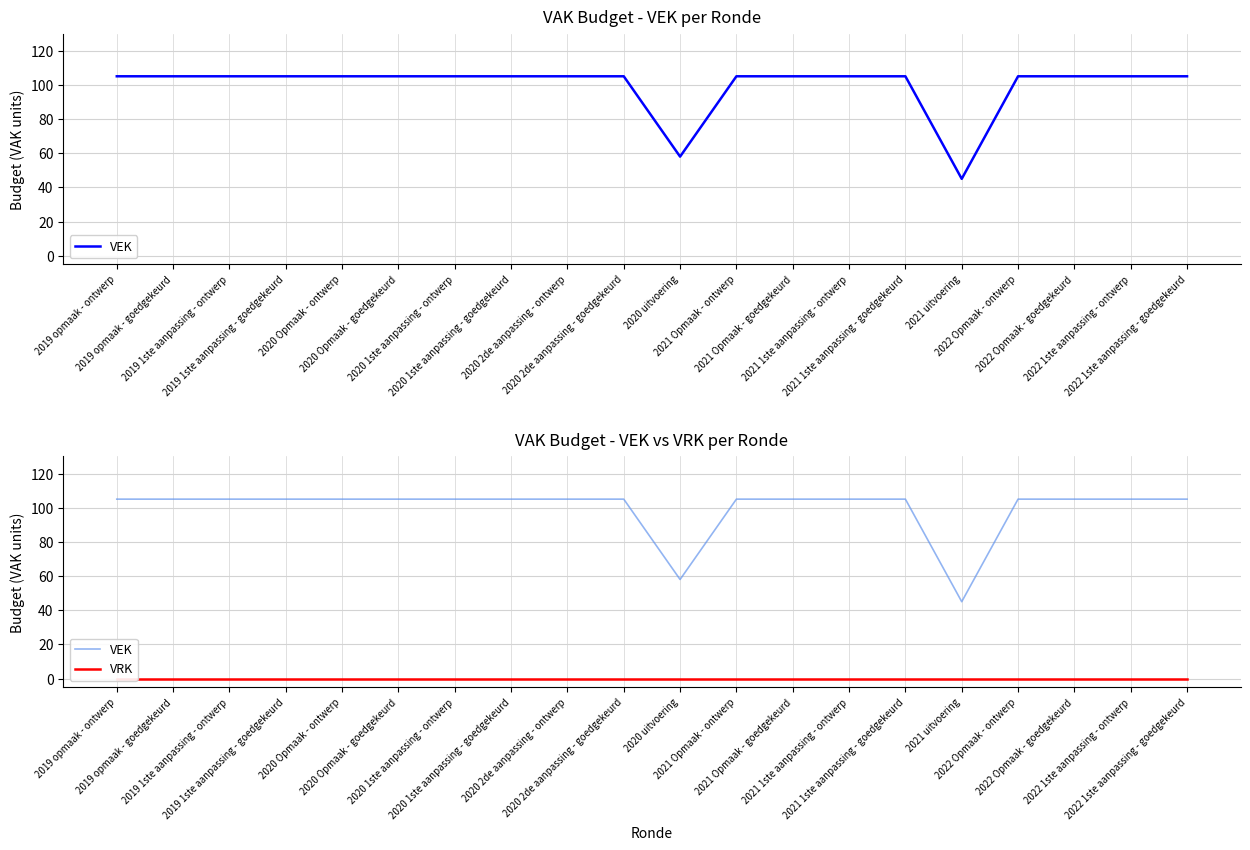

Which category has the lowest value in the VEK series?

2021 uitvoering